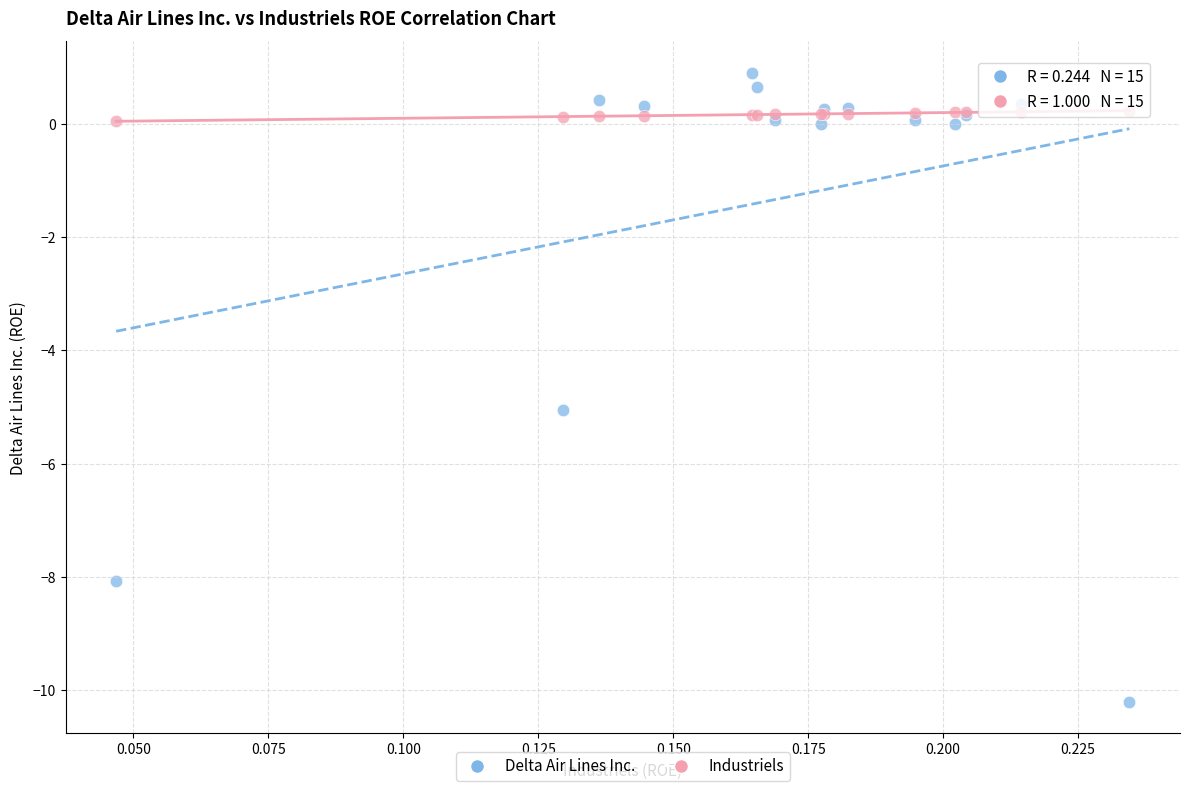

Which series has the widest spread of Y values?

Delta Air Lines Inc.